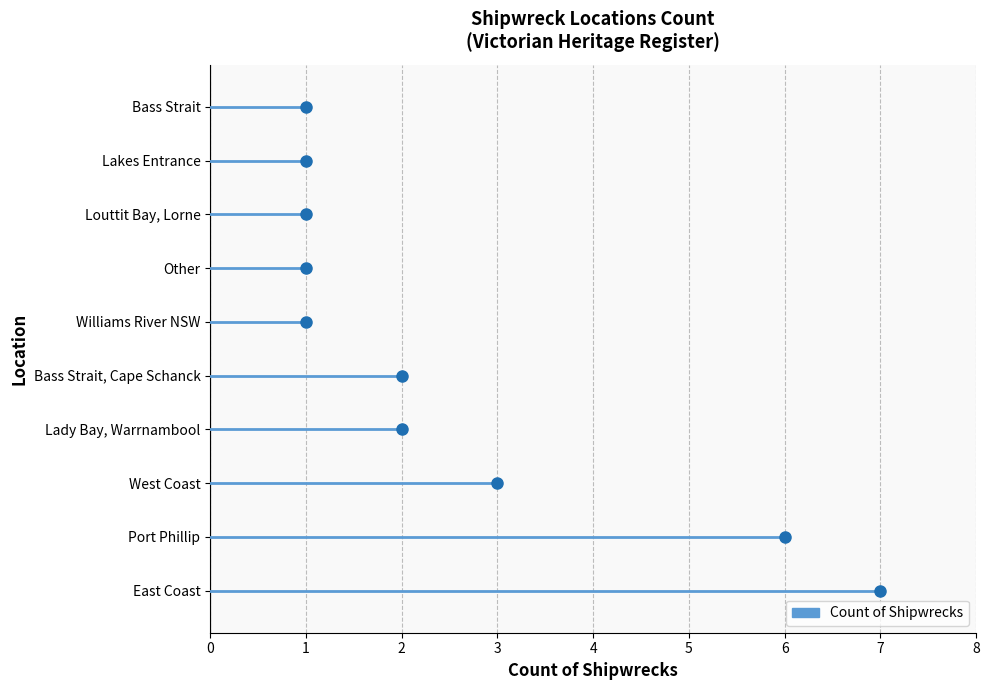

Is it true that the value at Bass Strait, Cape Schanck is 2?

True